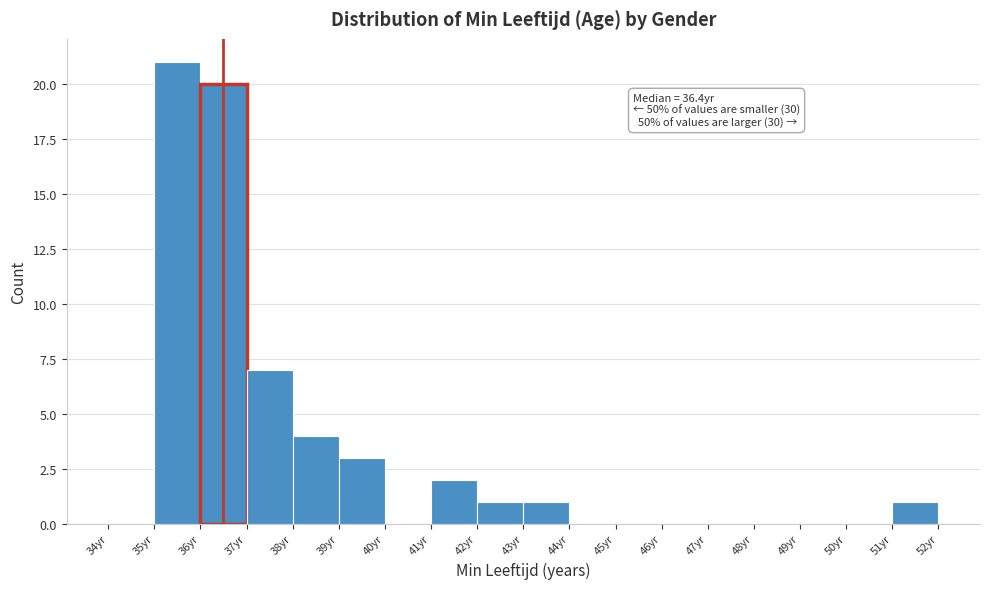

Over which range of the x-axis is the bar tallest?

35 to 36